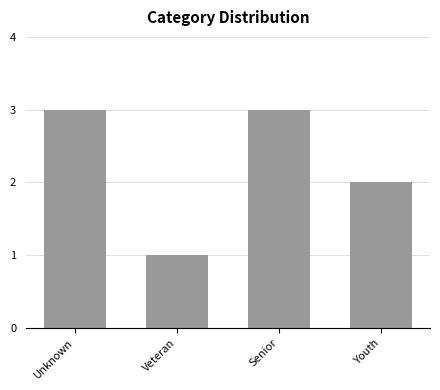

What is the label of the 3rd bar from the left?

Senior